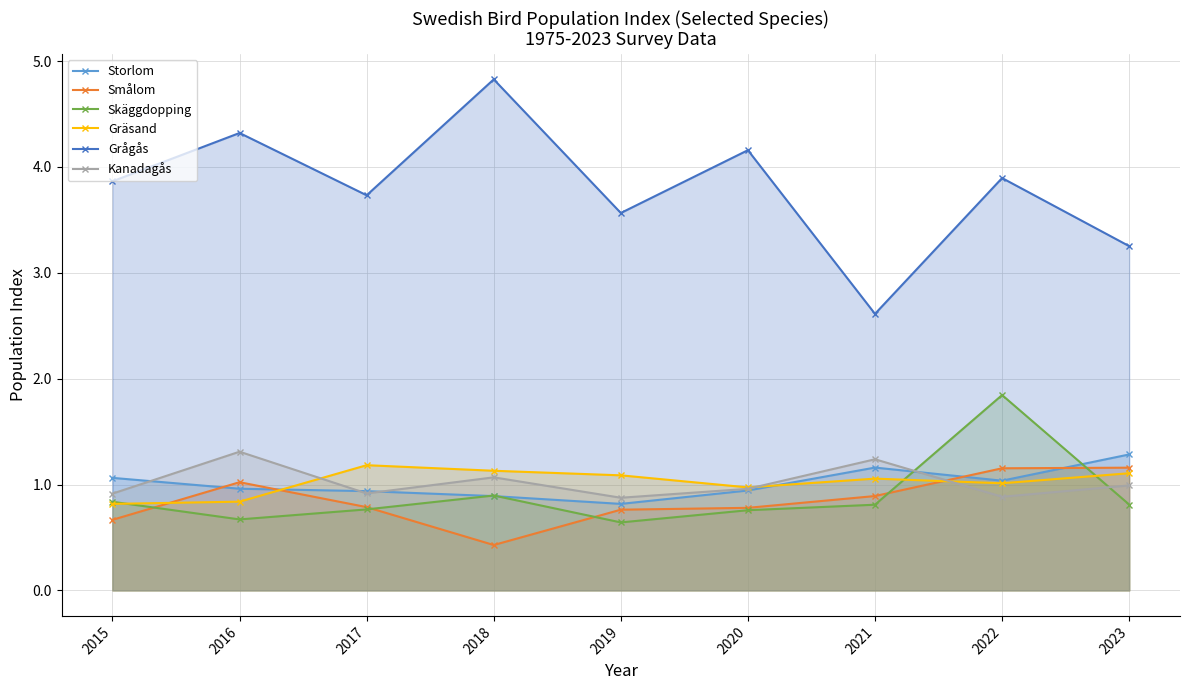

Which has a higher value, 2021 or 2022?

2021